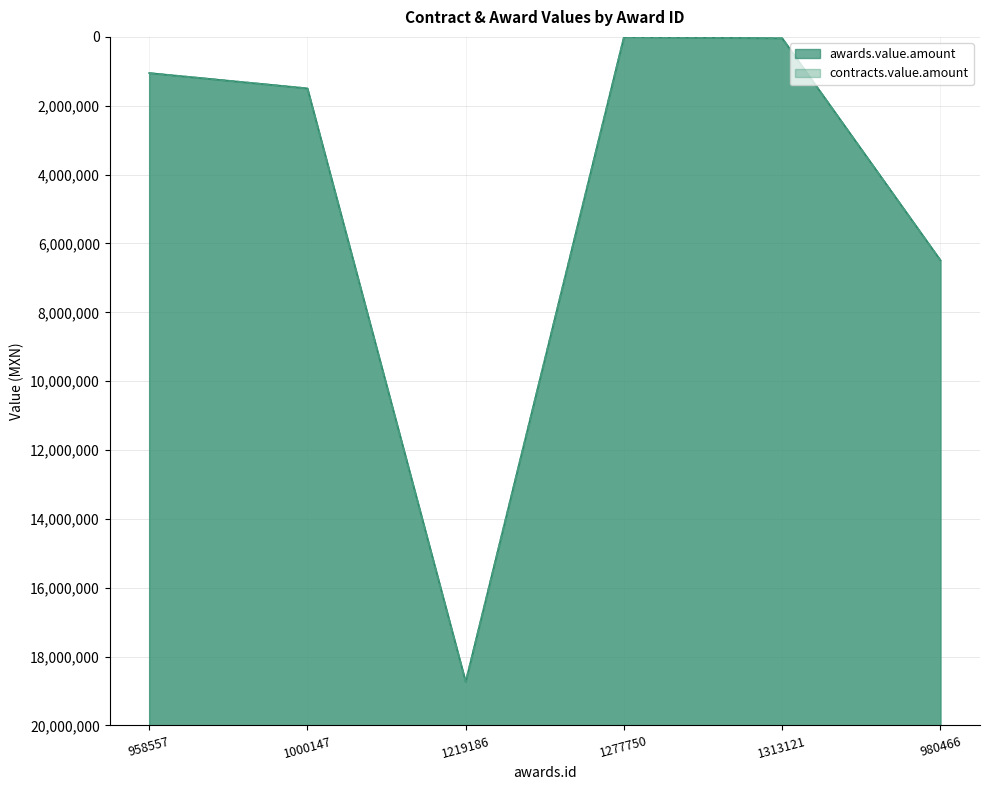

At which category does contracts.value.amount reach its first local peak?

1219186